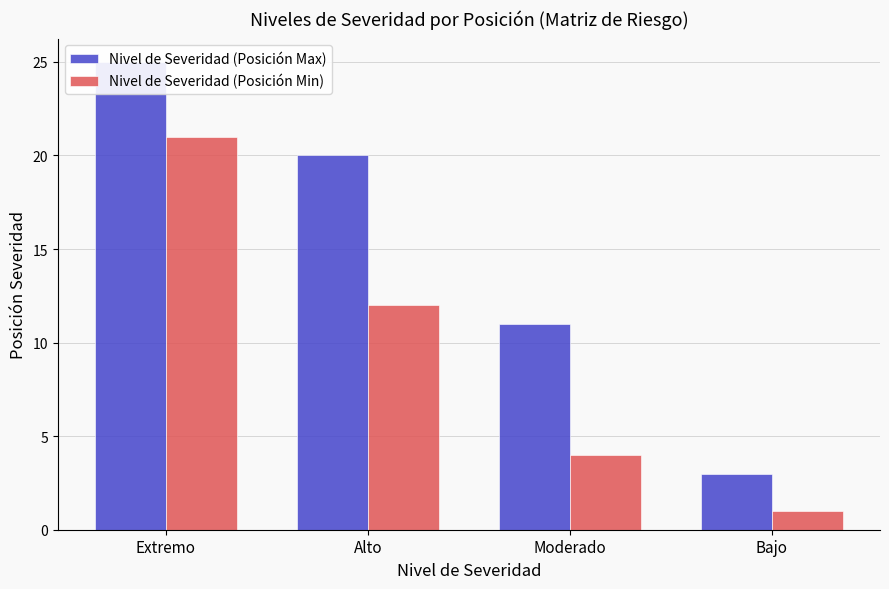

What is the sum of the Nivel de Severidad (Posición Max) values at Moderado and Bajo?

14